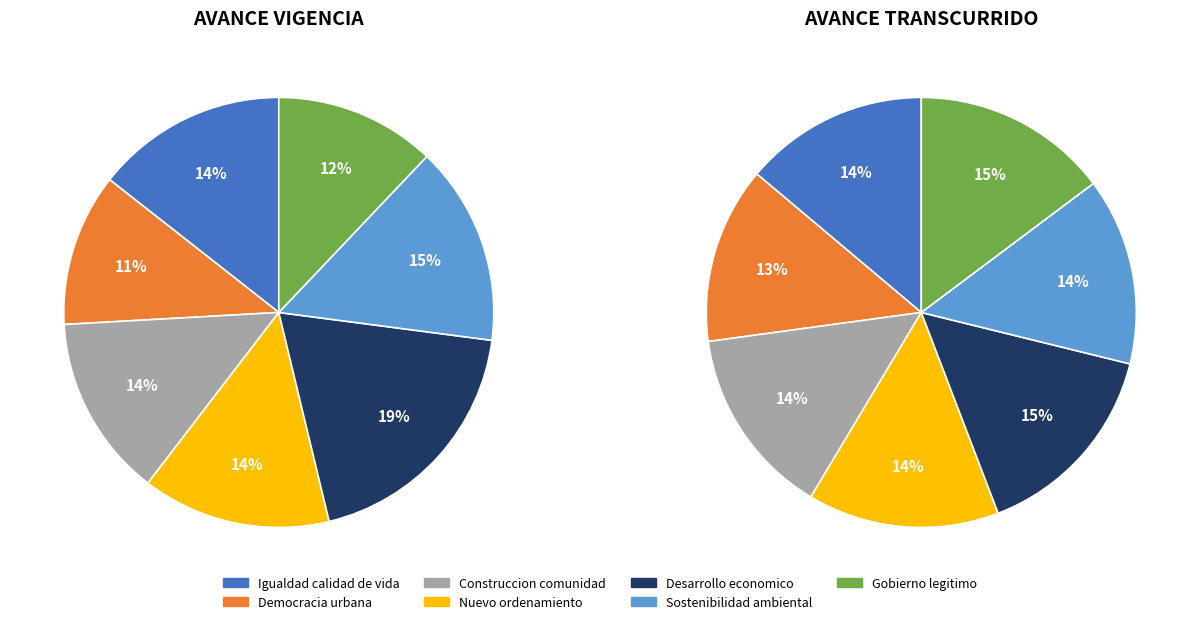

True or false: 5 accounts for 15% of the total.

True